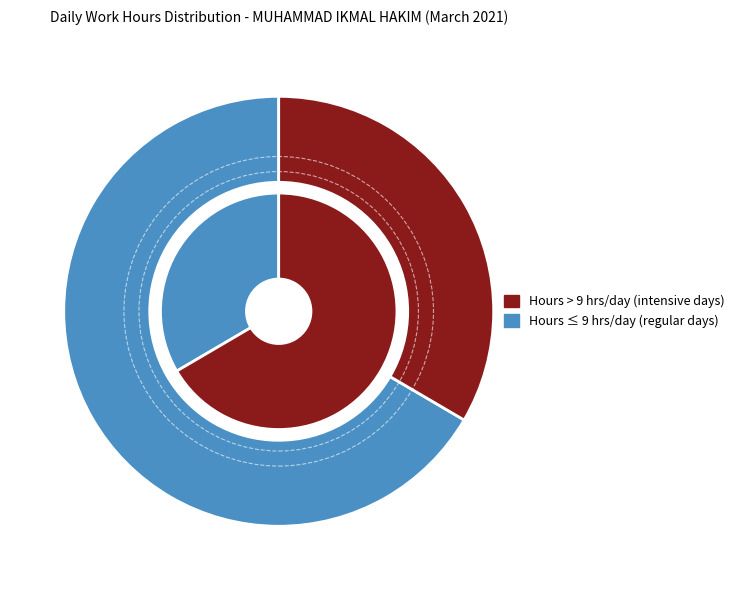

Is 11 the majority of the pie?

No